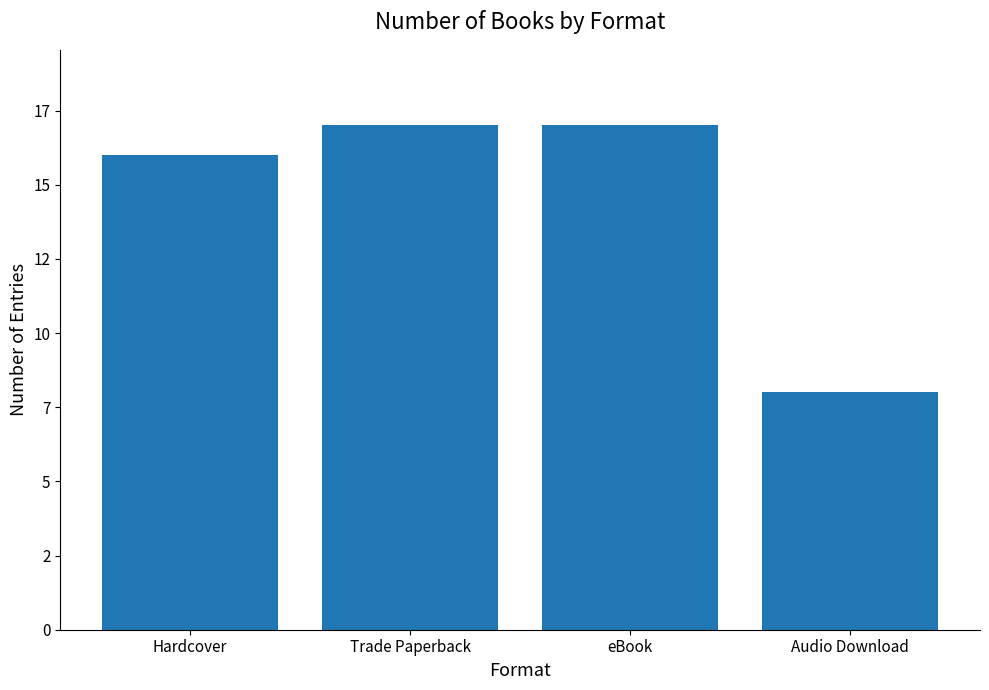

Does the chart contain any negative values?

No